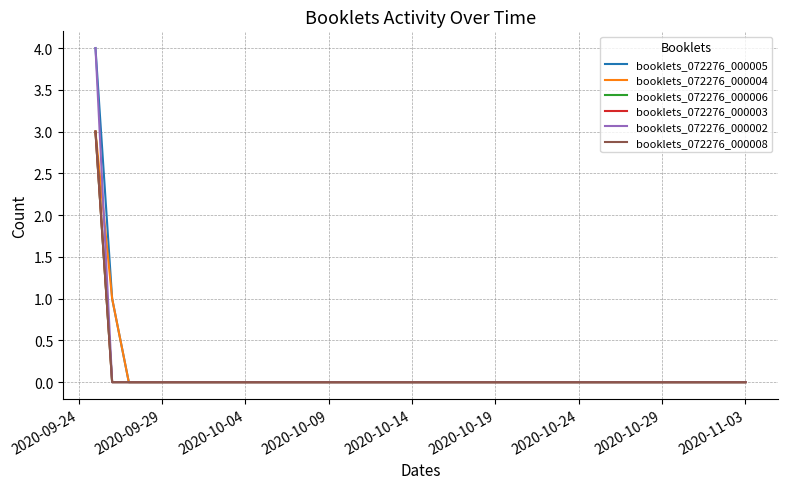

Is this an area chart (filled region under the line)?

No